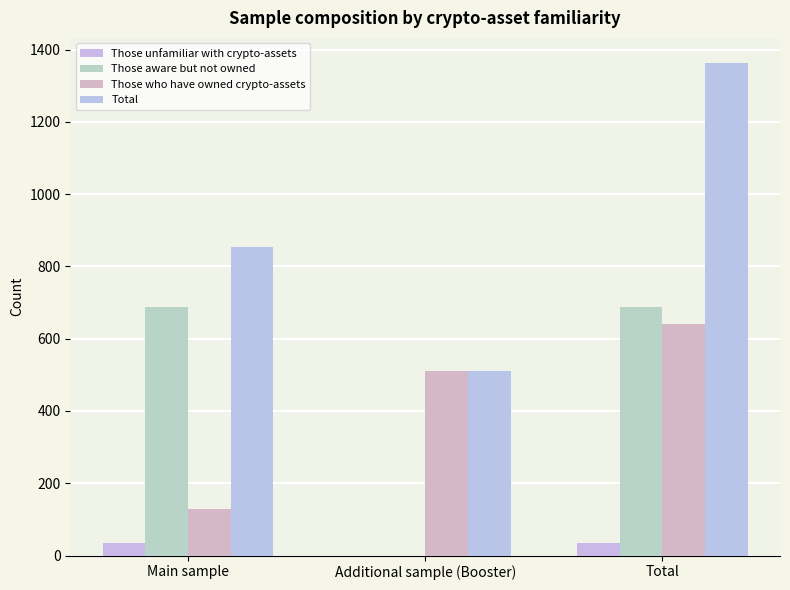

Are the bars horizontal?

No